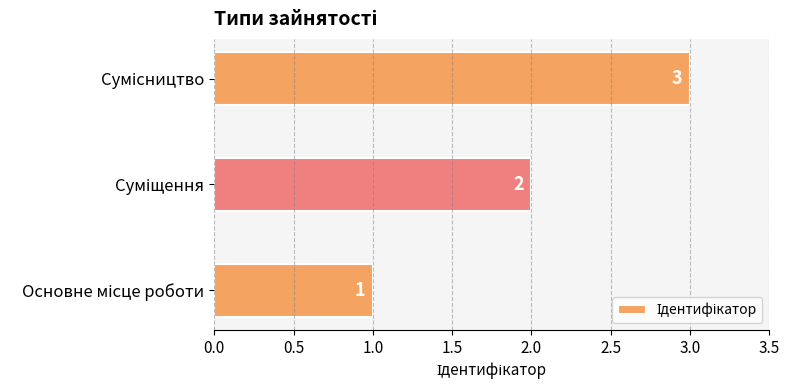

What is the greatest value displayed?

3